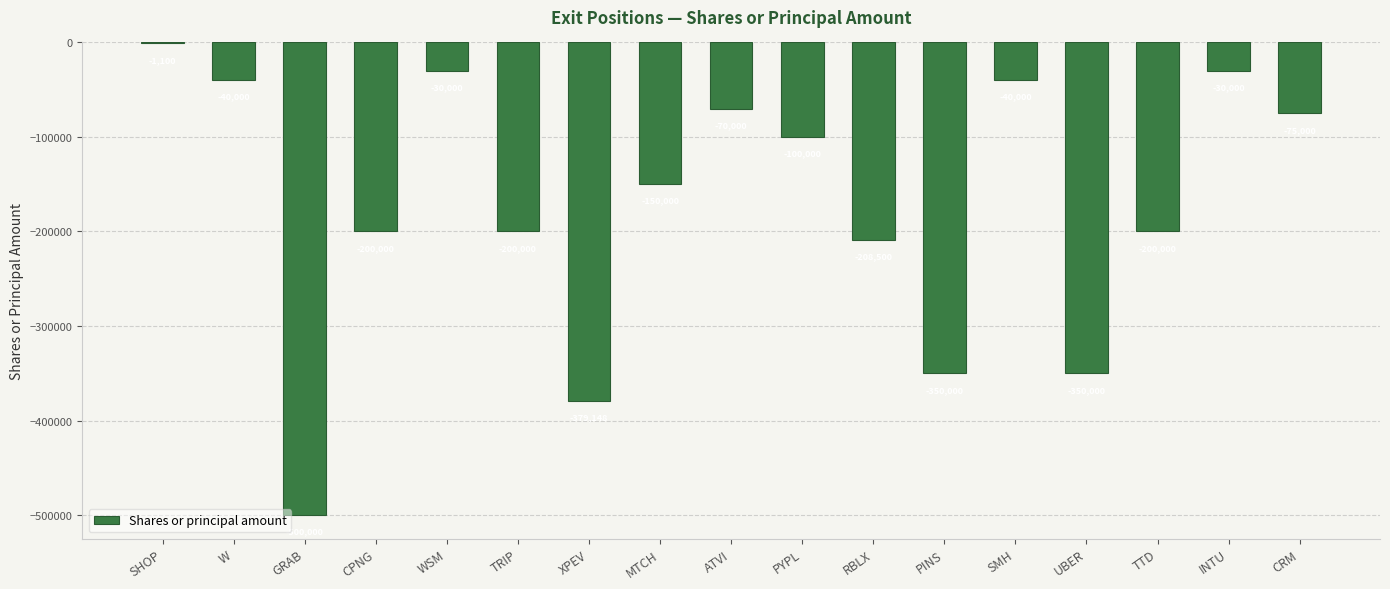

Are the bars horizontal?

No